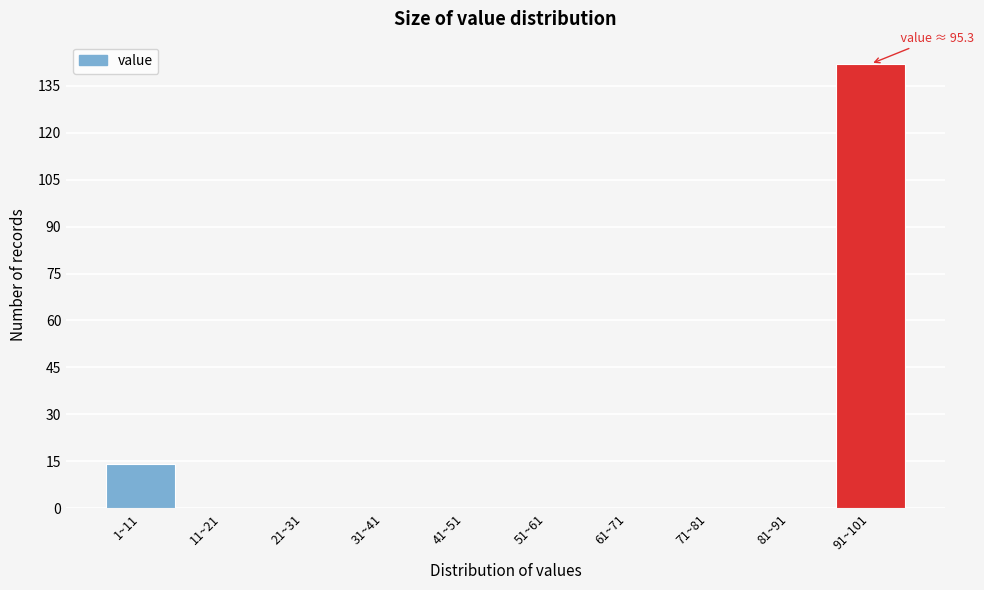

Reading right to left, what are all the values shown in this chart?

91~101=142	81~91=0	71~81=0	61~71=0	51~61=0	41~51=0	31~41=0	21~31=0	11~21=0	1~11=14